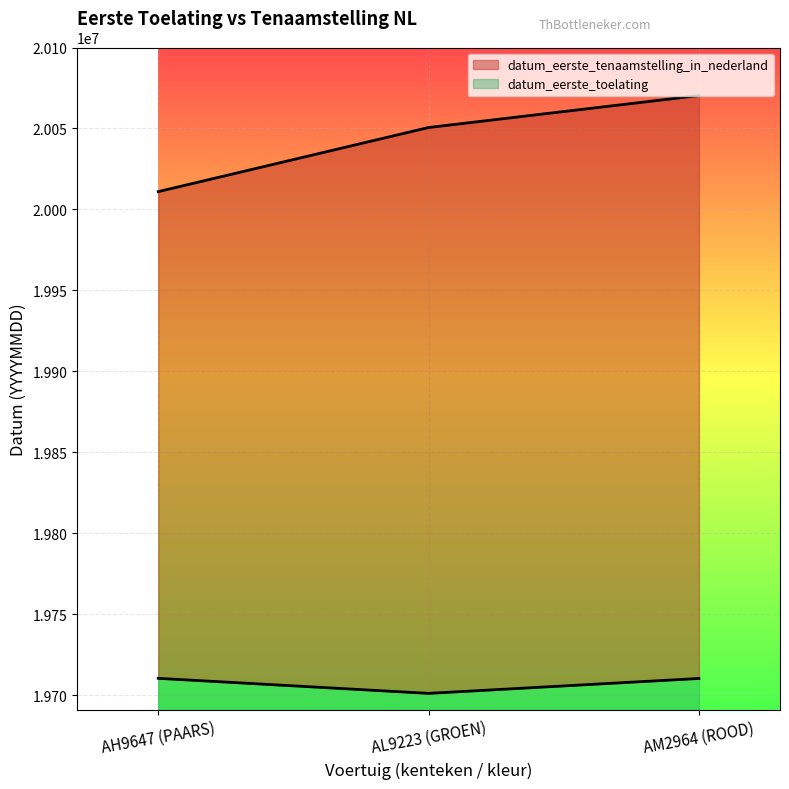

What is the value of the datum_eerste_toelating point at the 2nd from the left?

19701218